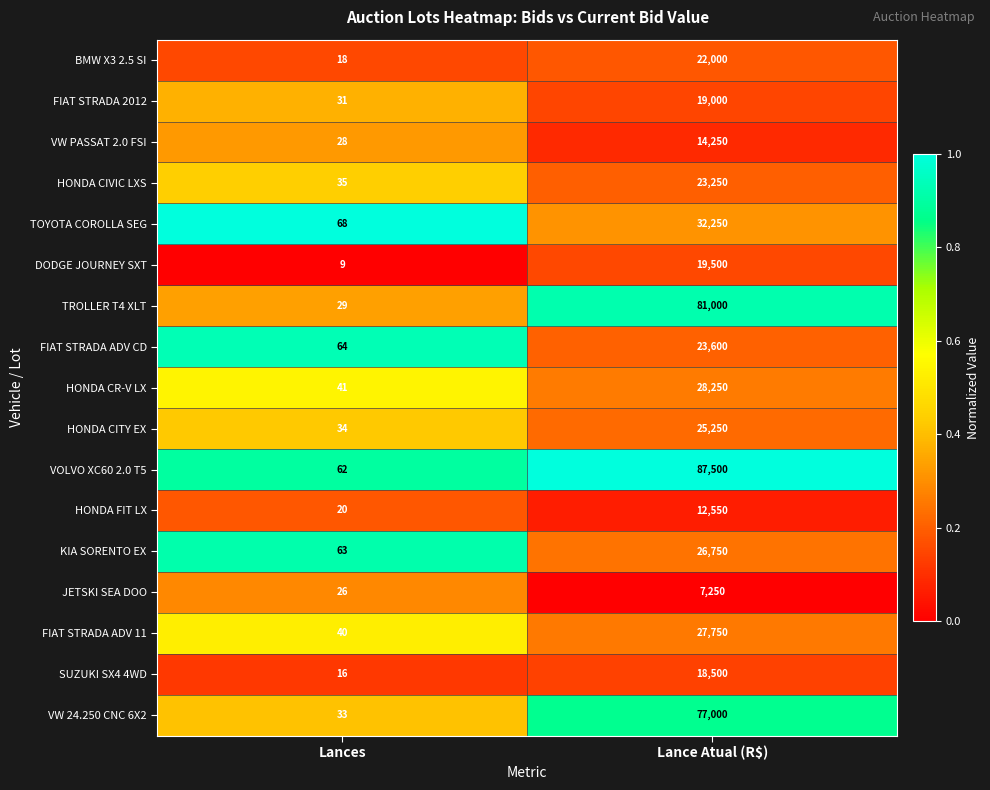

Which series has the largest total across all categories?

VOLVO XC60 2.0 T5